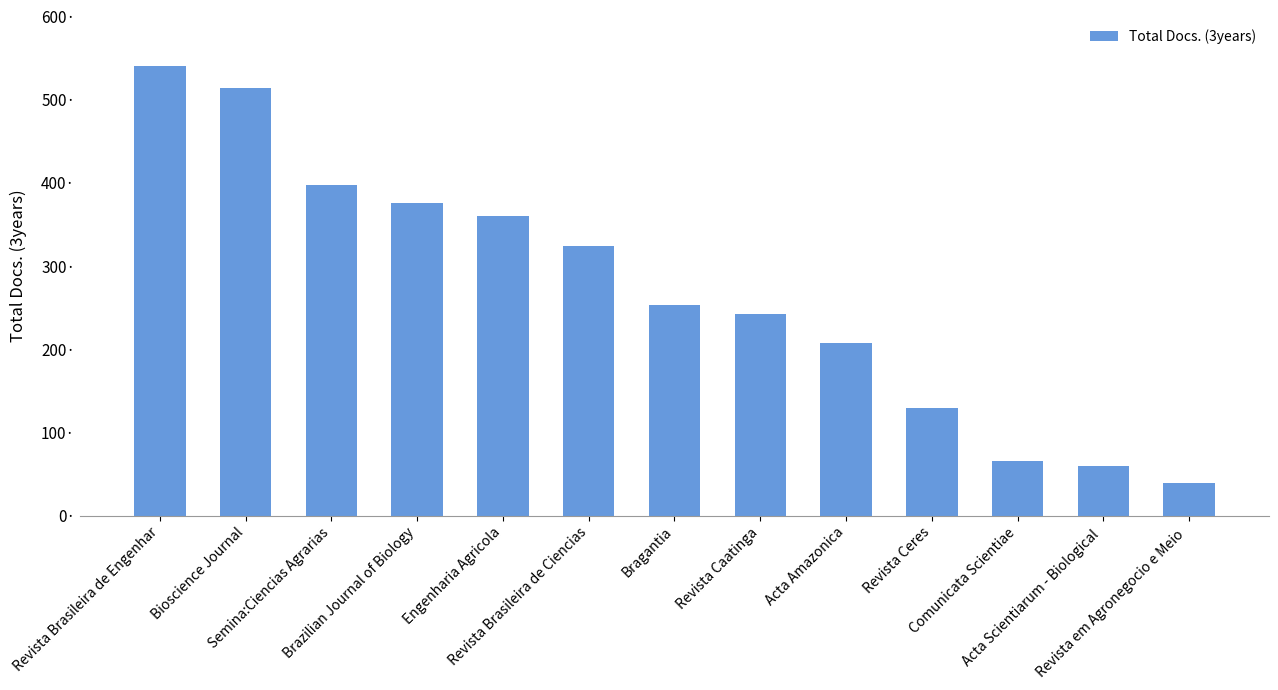

Reading left to right, list all the values displayed in this chart.

Revista Brasileira de Engenhar=540	Bioscience Journal=514	Semina:Ciencias Agrarias=398	Brazilian Journal of Biology=376	Engenharia Agricola=360	Revista Brasileira de Ciencias=324	Bragantia=253	Revista Caatinga=242	Acta Amazonica=207	Revista Ceres=130	Comunicata Scientiae=66	Acta Scientiarum - Biological =60	Revista em Agronegocio e Meio =39